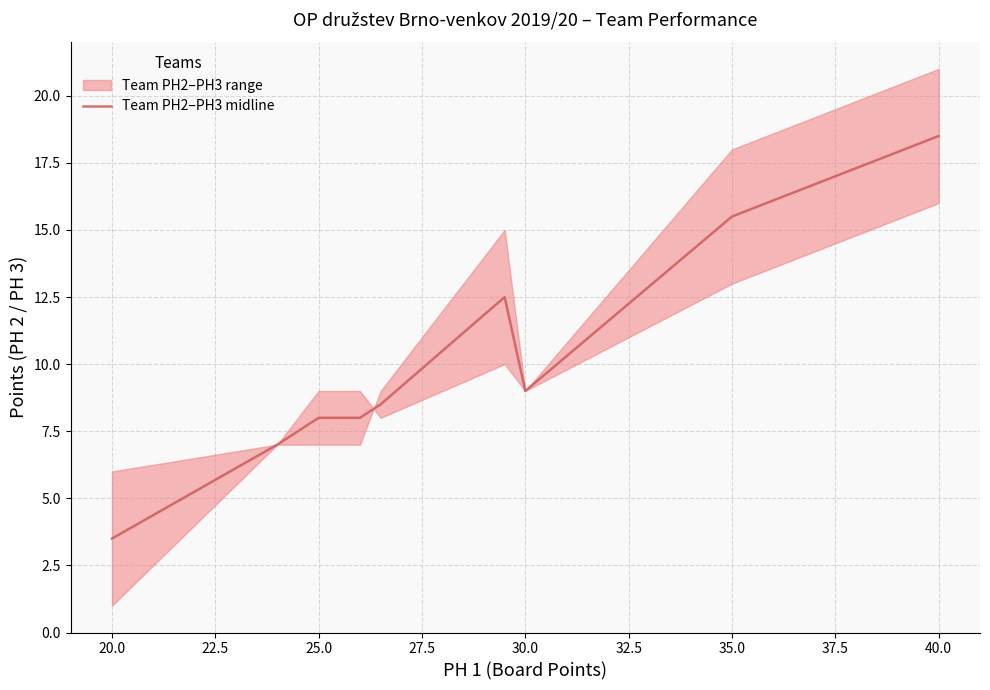

What is the maximum value shown in the chart?

18.5